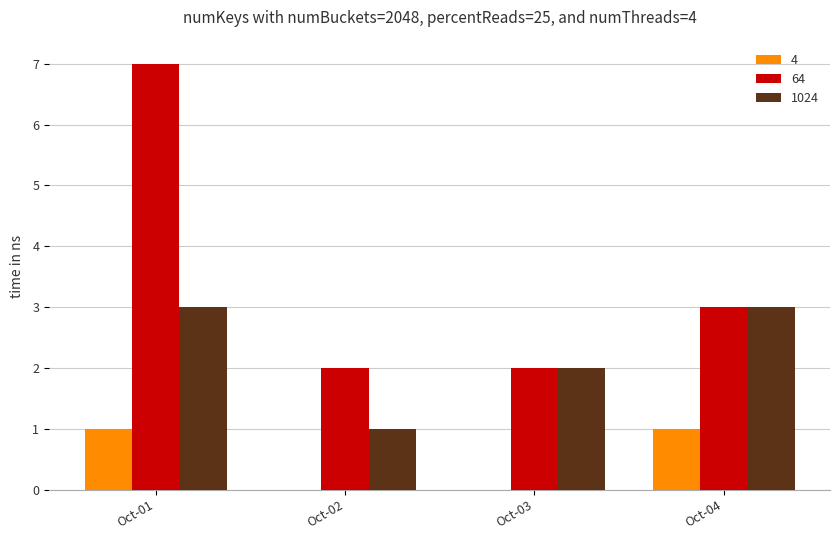

What is the maximum value for 1024?

3